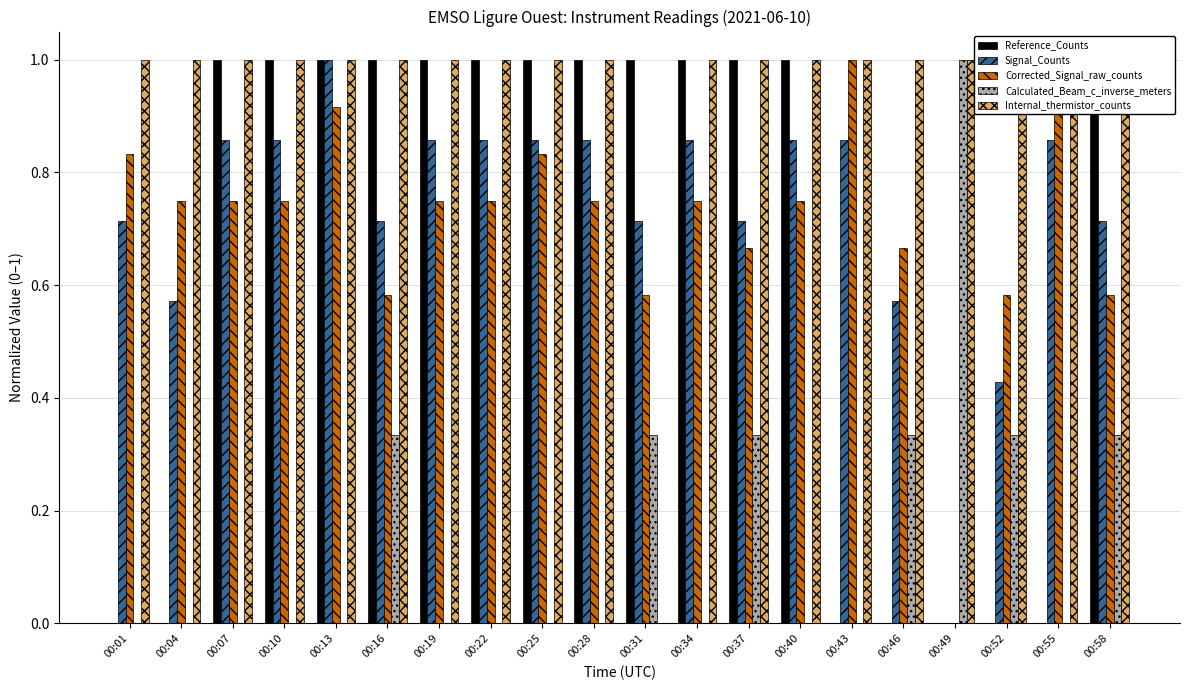

How many categories are shown in the chart?

20